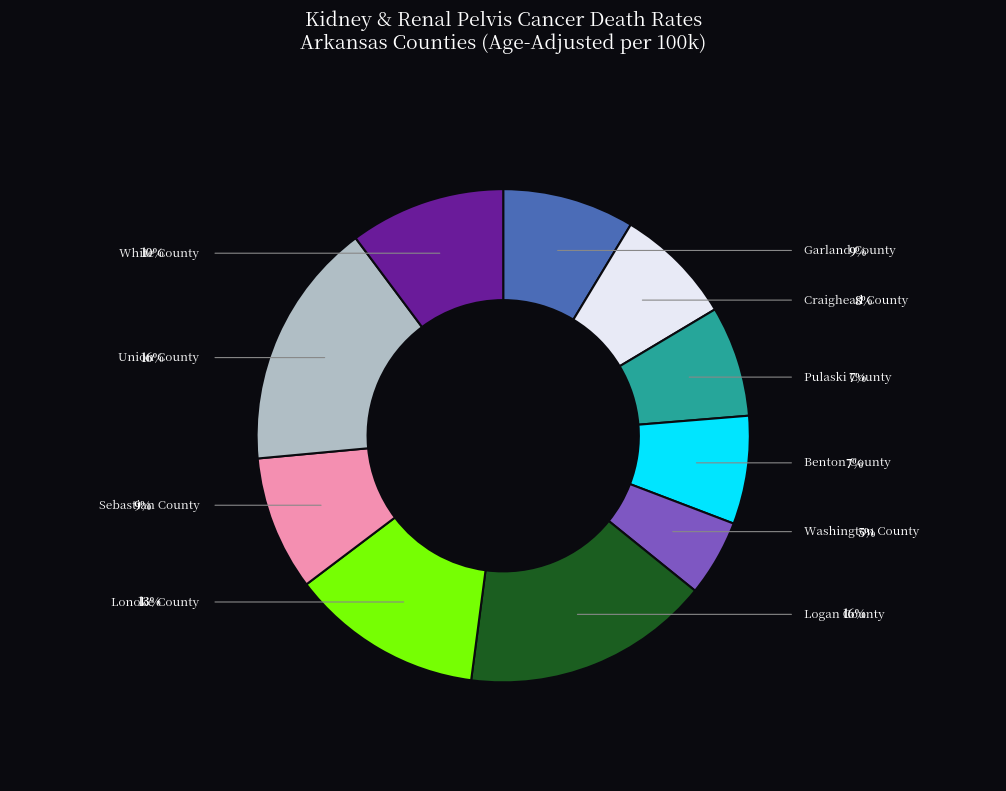

What is the largest slice in the pie chart?

Logan County